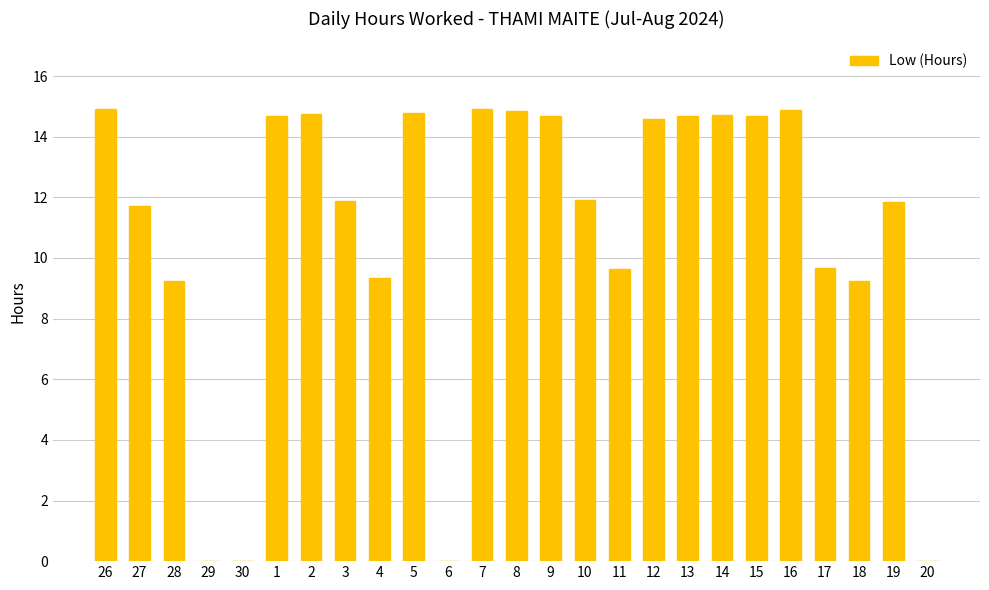

What is the change in value from 10 to 11?

-2.3